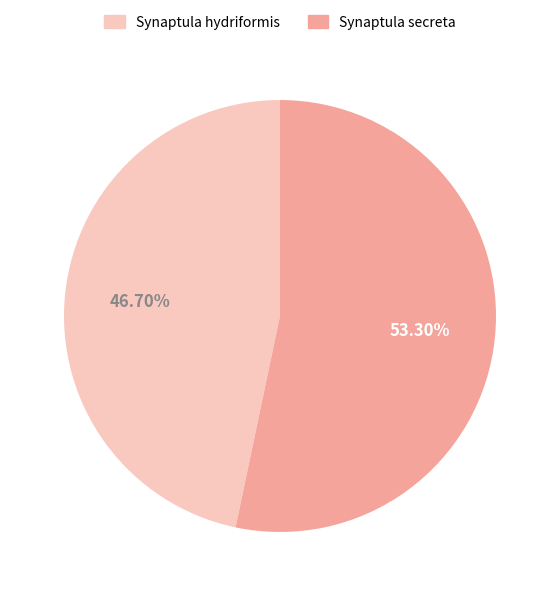

Rank the categories by value from lowest to highest.

Synaptula hydriformis, Synaptula secreta